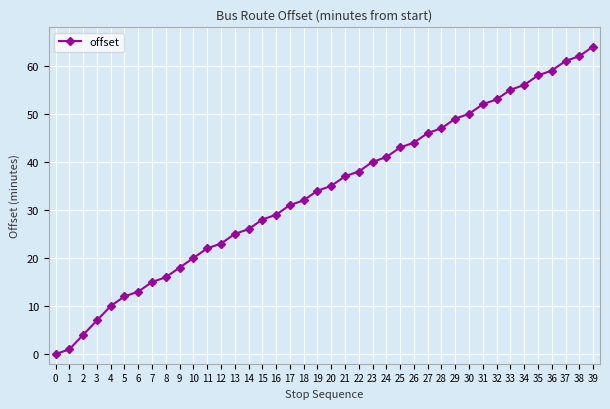

What is the value of the 19th point from the left?

32